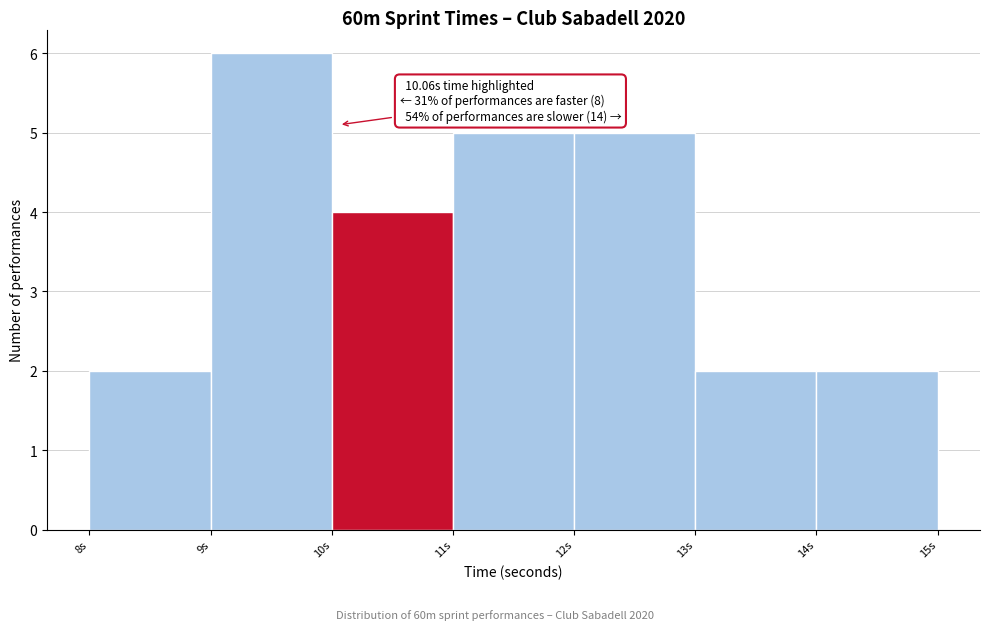

Over which range of the x-axis is the bar tallest?

9 to 10